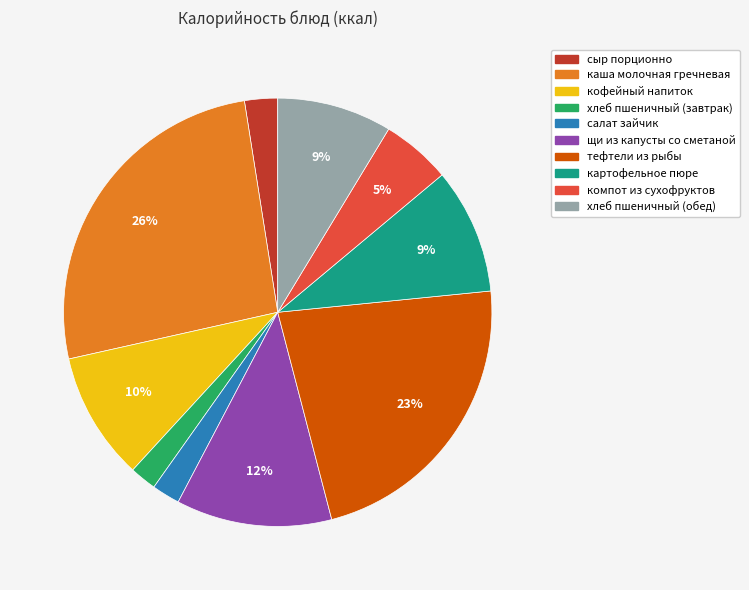

Do хлеб пшеничный (обед) and каша молочная гречневая together represent more than half of the pie?

No